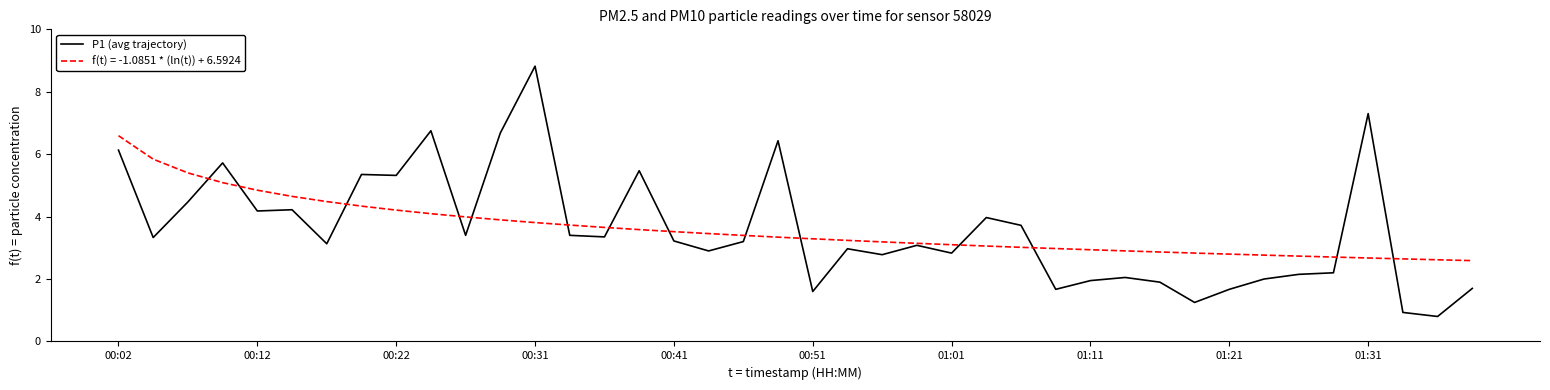

Which series has the widest spread of values?

P1 (avg trajectory)